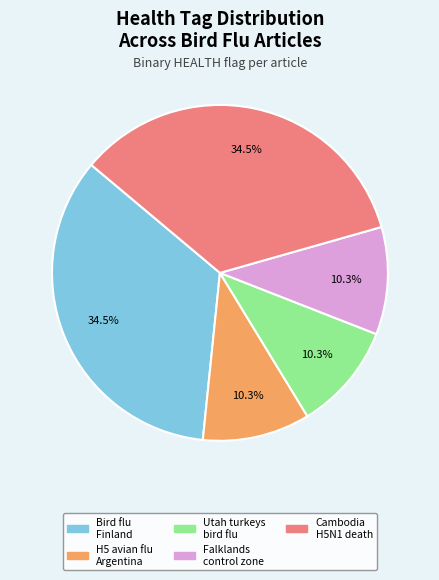

Is there any slice that represents more than half of the pie?

No